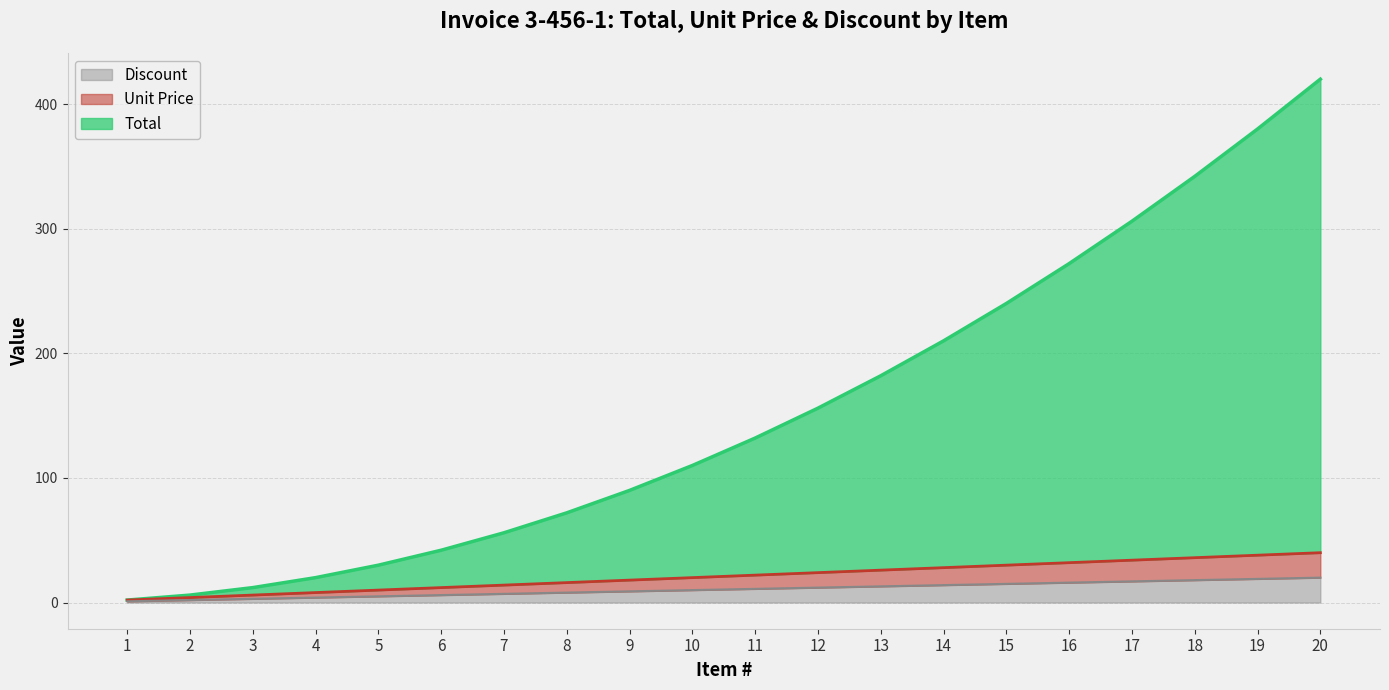

True or false: Total has more than 1 points higher than both neighbors.

False